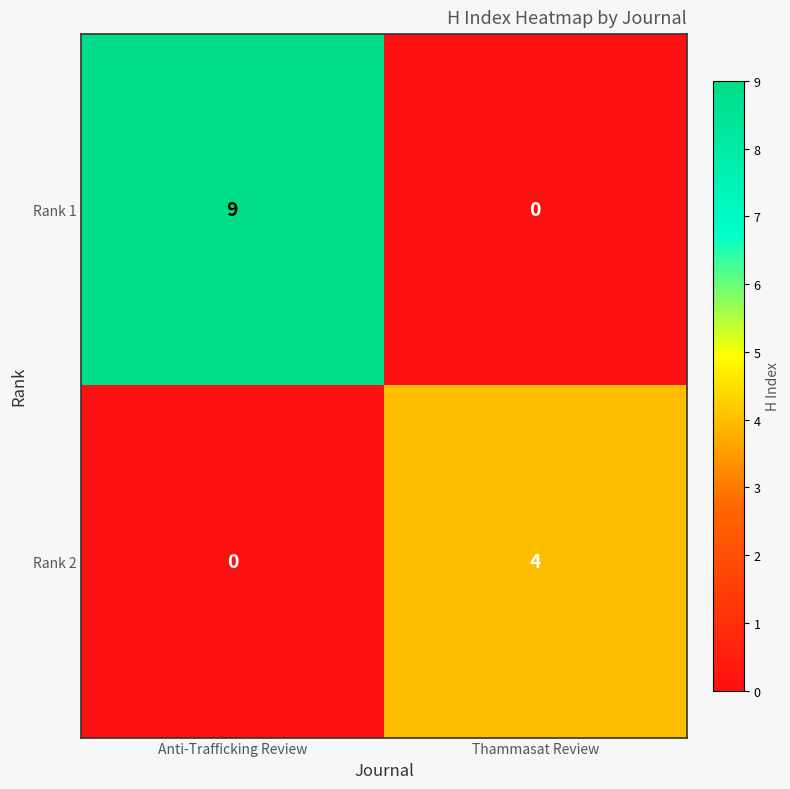

What value does the Rank 2 series have at Thammasat Review?

4